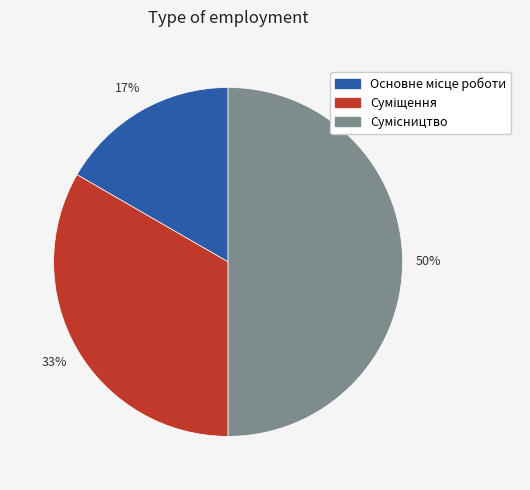

To the nearest percent, what is the difference between the largest and smallest slice percentages?

33%